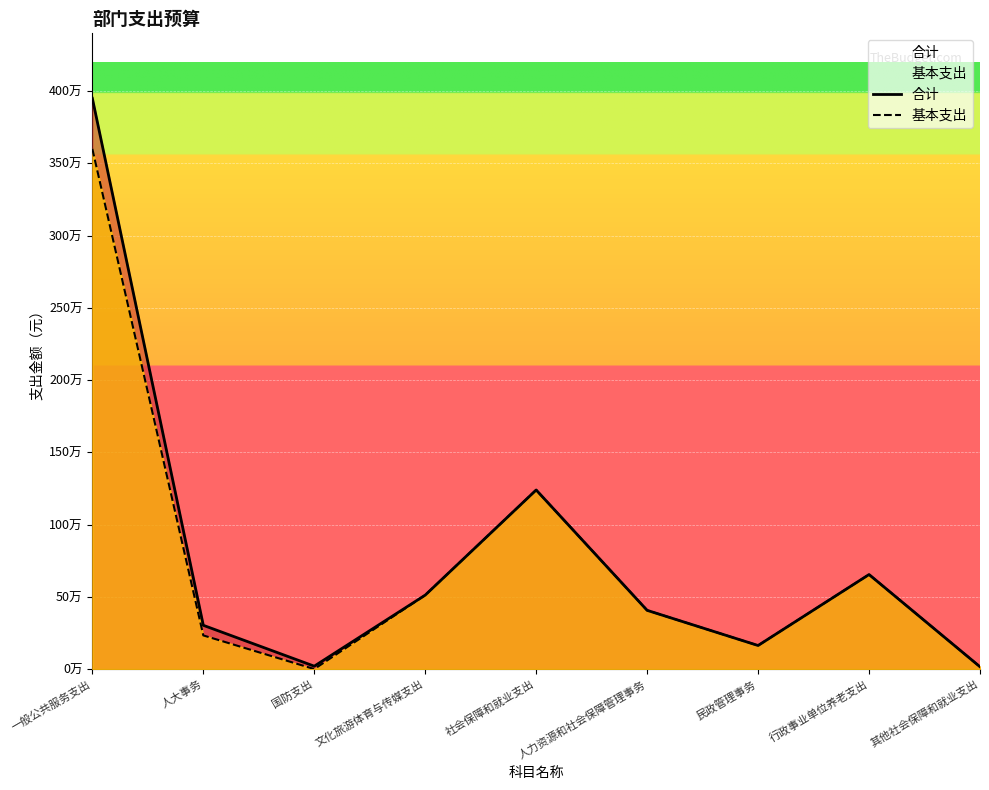

How many lines are shown in the chart?

2